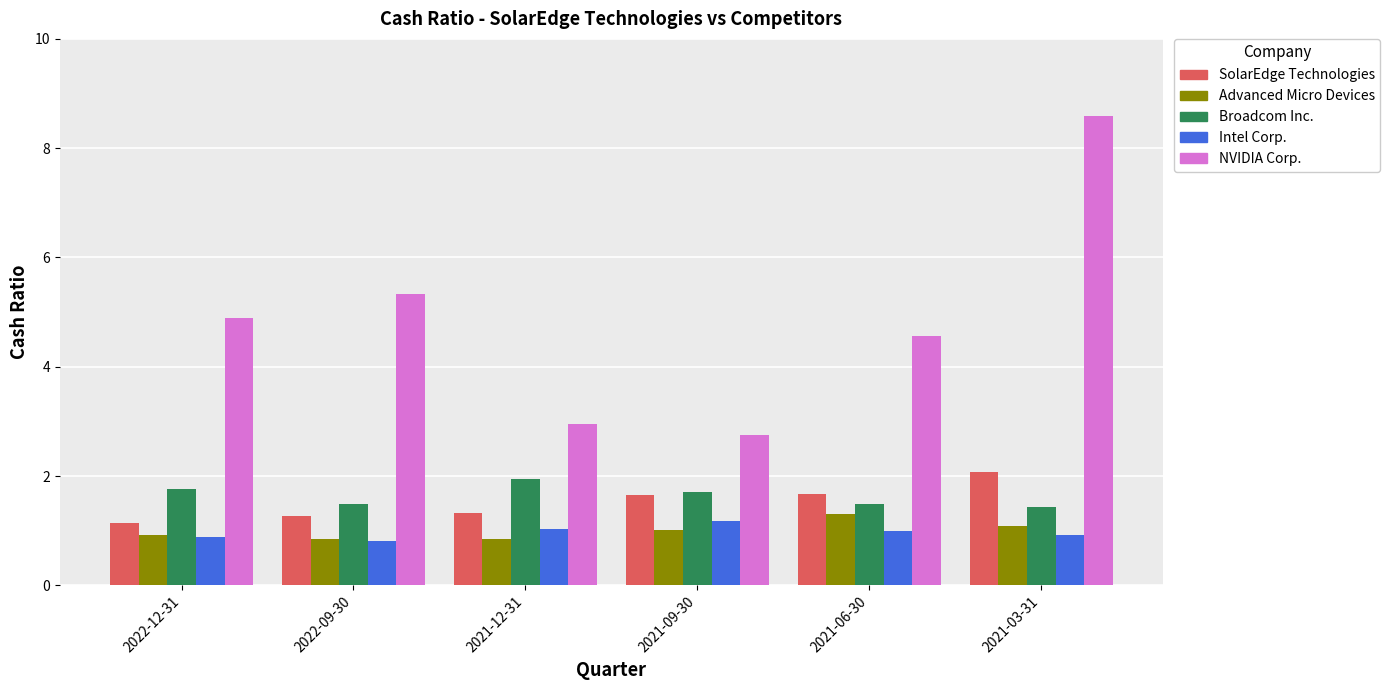

How many bars are there in total?

30